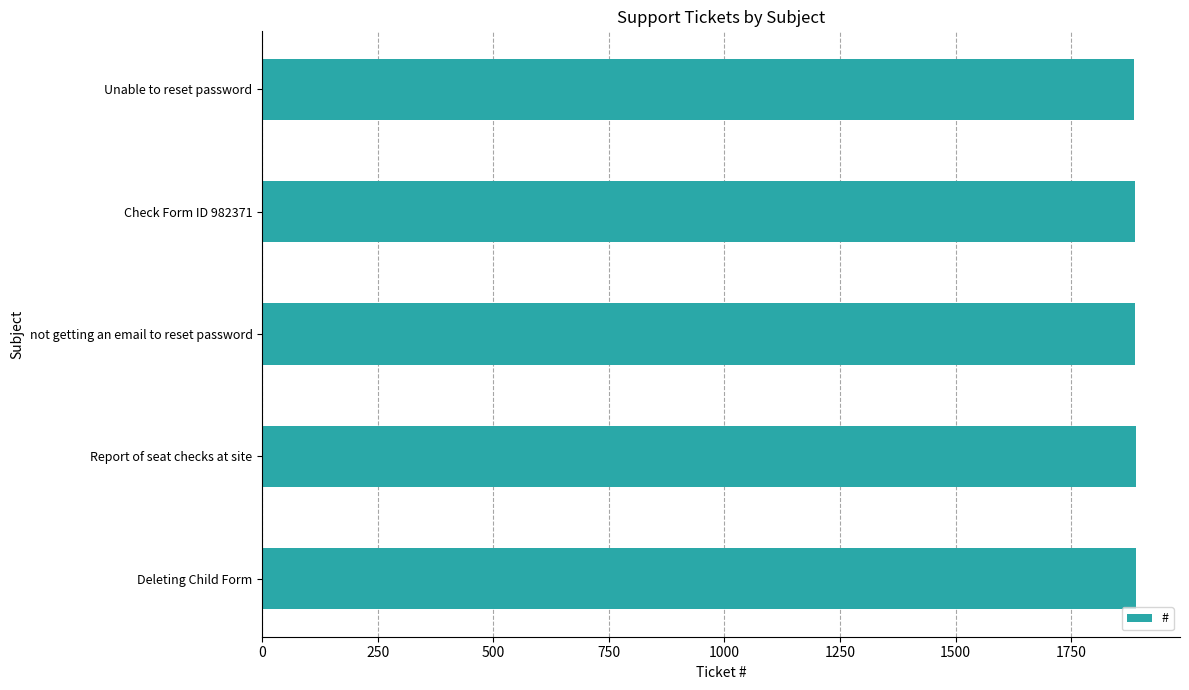

The chart shows a value of 789 at Check Form ID 982371. True or false?

False